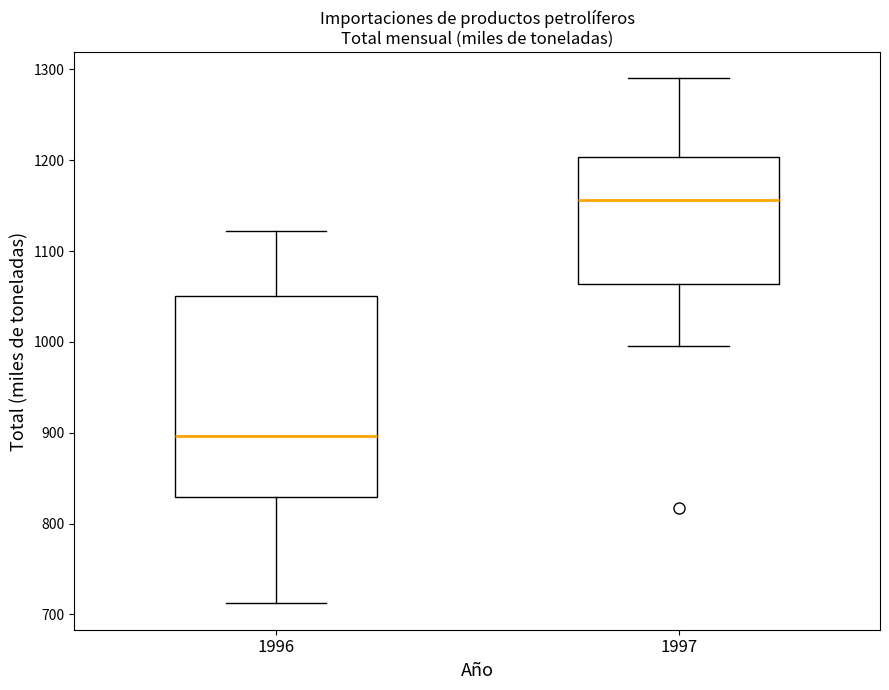

Which box is the tallest, from its lower edge to its upper edge?

1996